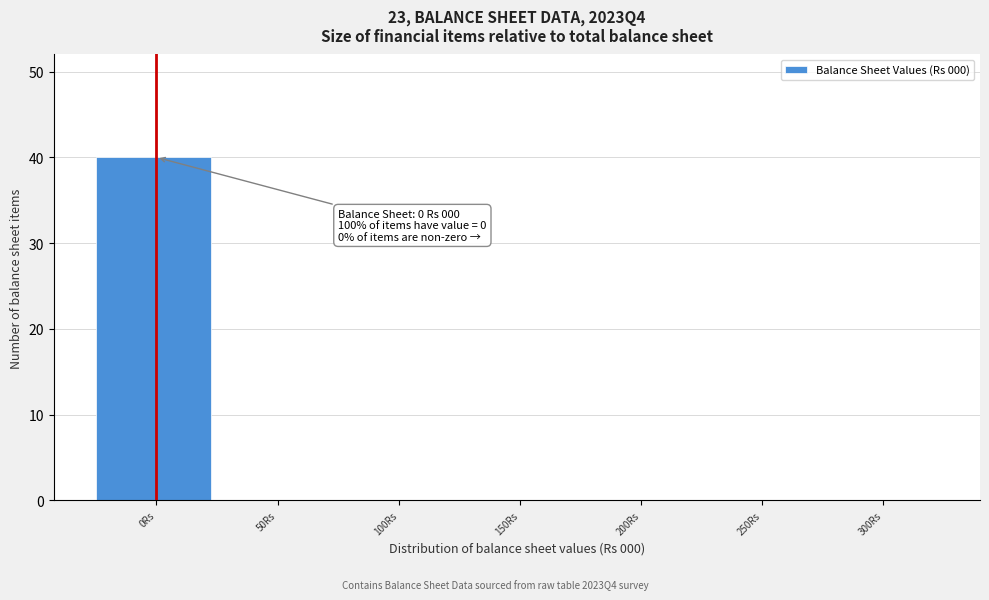

Reading right to left, what are all the values shown in this chart?

300Rs=0	250Rs=0	200Rs=0	150Rs=0	100Rs=0	50Rs=0	0Rs=40